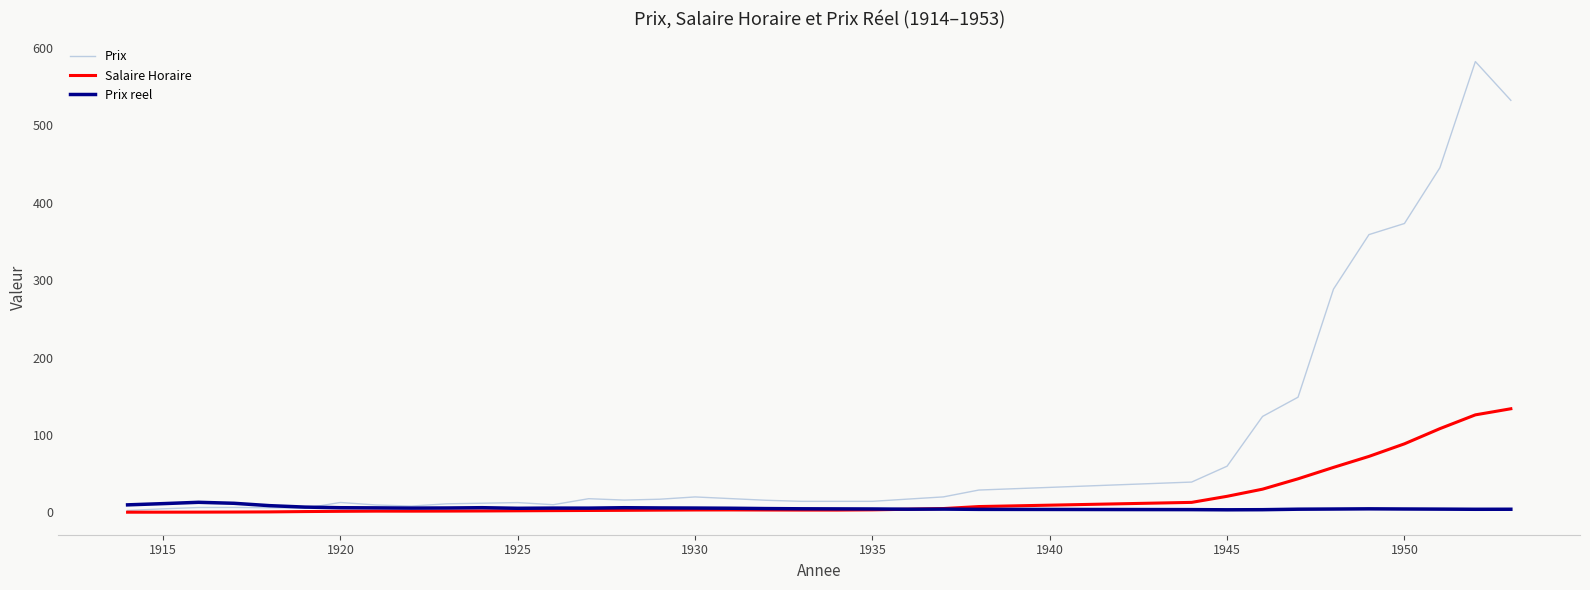

List the series in order of their peak value, lowest first.

Prix reel, Salaire Horaire, Prix